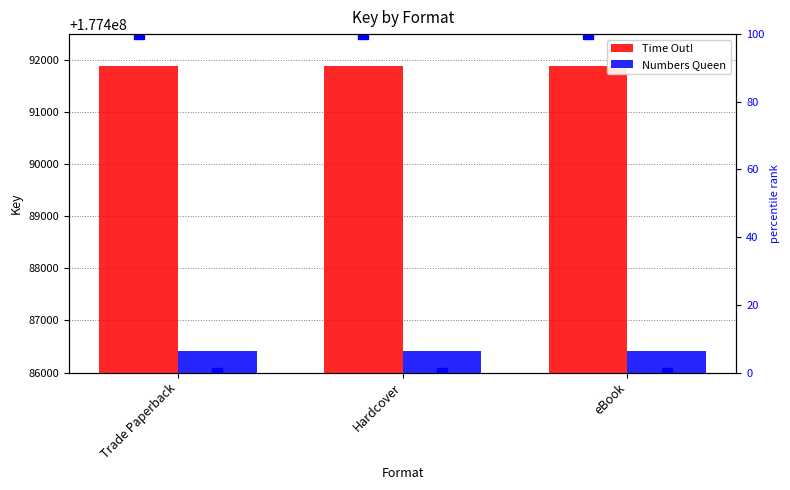

Is the value of Numbers Queen at Trade Paperback greater than the value of Numbers Queen pct at Hardcover?

Yes